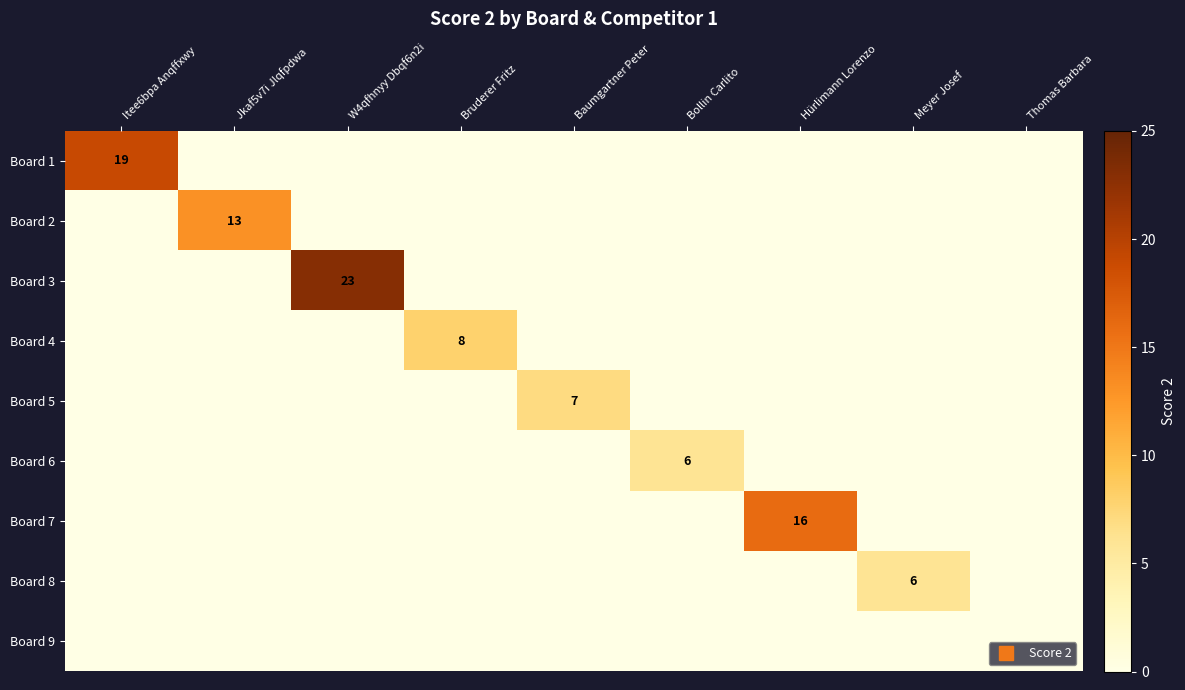

Count the Board 8 values in the range 0 to 1.

8